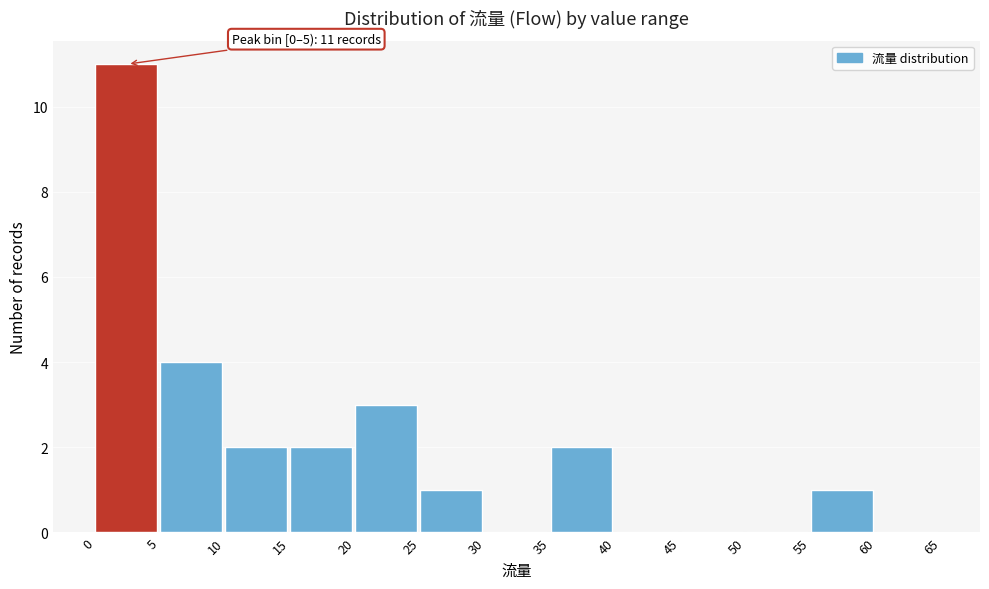

Which range on the x-axis has the tallest bar?

0 to 5